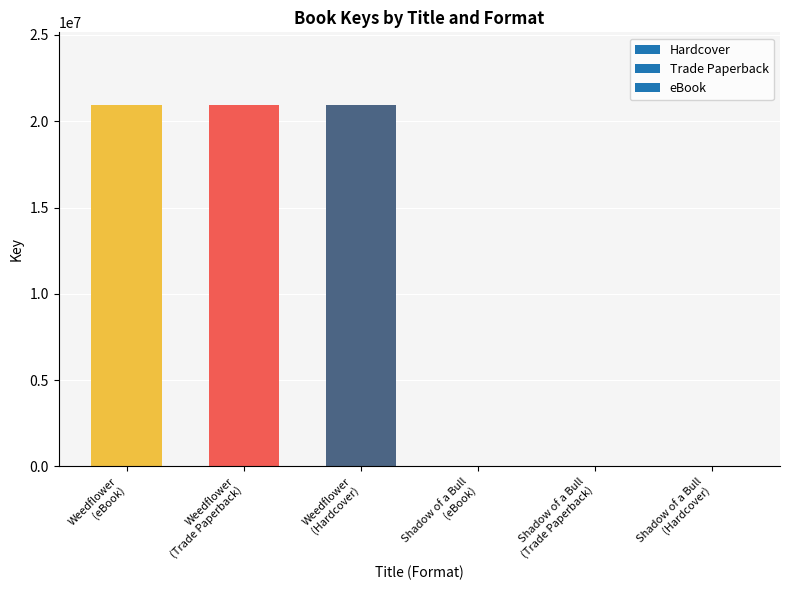

What is the greatest value displayed?

20961863